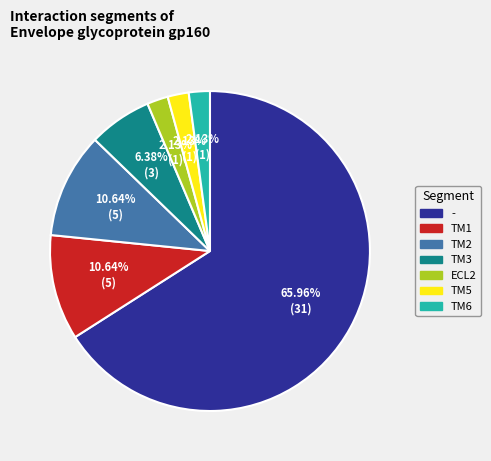

Is there any slice that represents more than half of the pie?

Yes